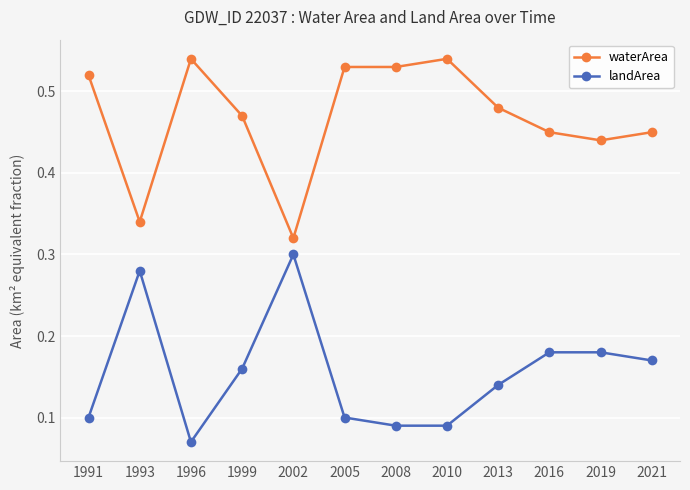

Does the chart display data point markers on the line(s)?

Yes